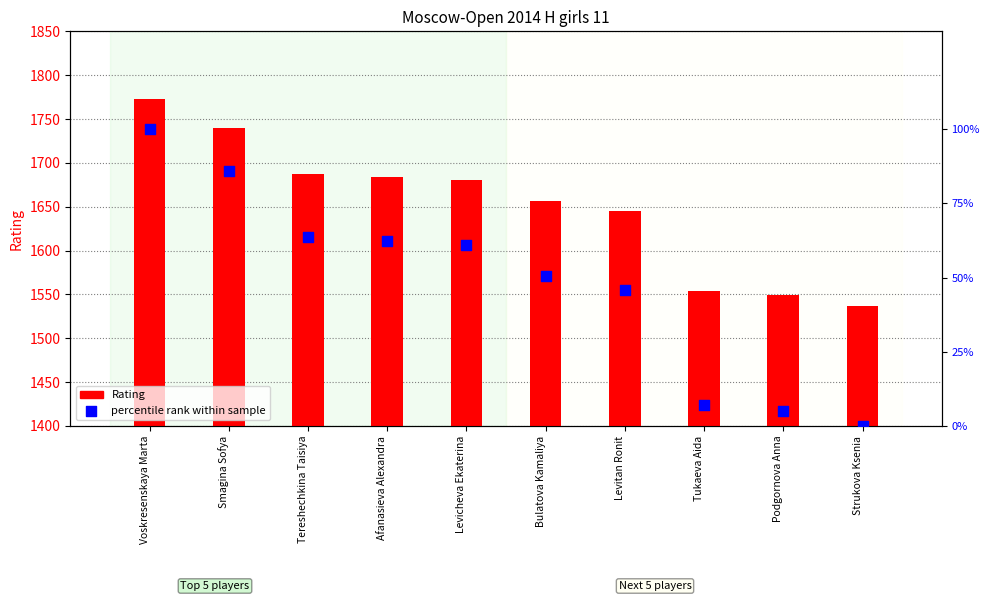

At how many categories does at least one series exceed 593?

10